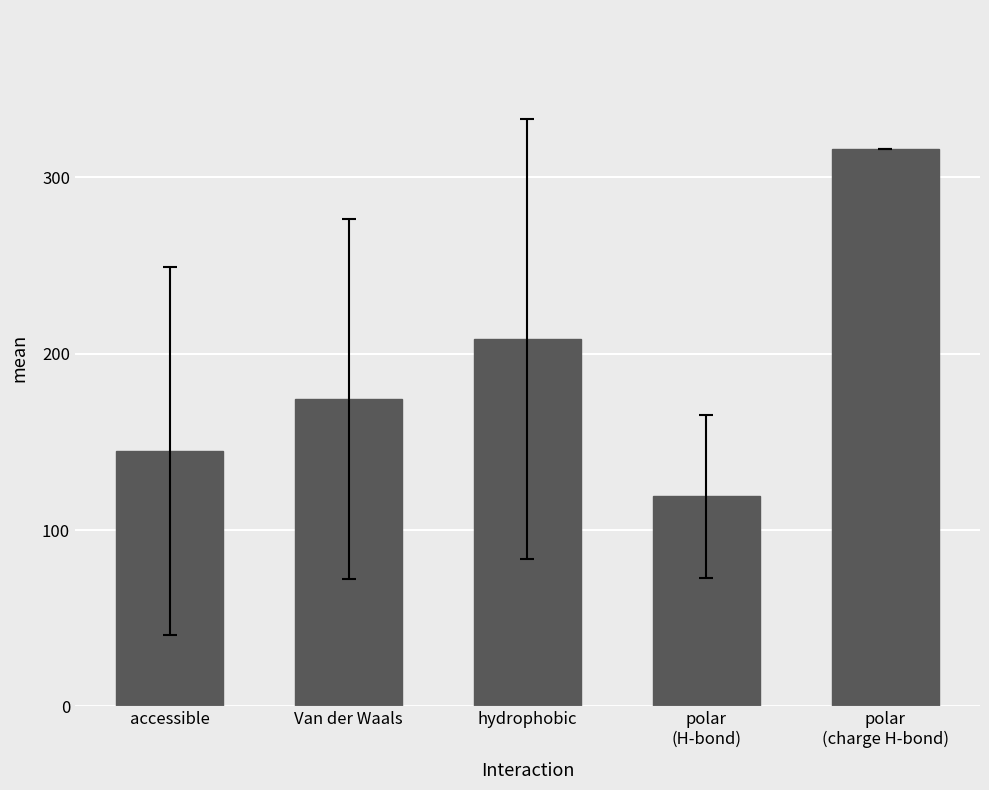

What is the change in value from polar
(H-bond) to polar
(charge H-bond)?

+196.8